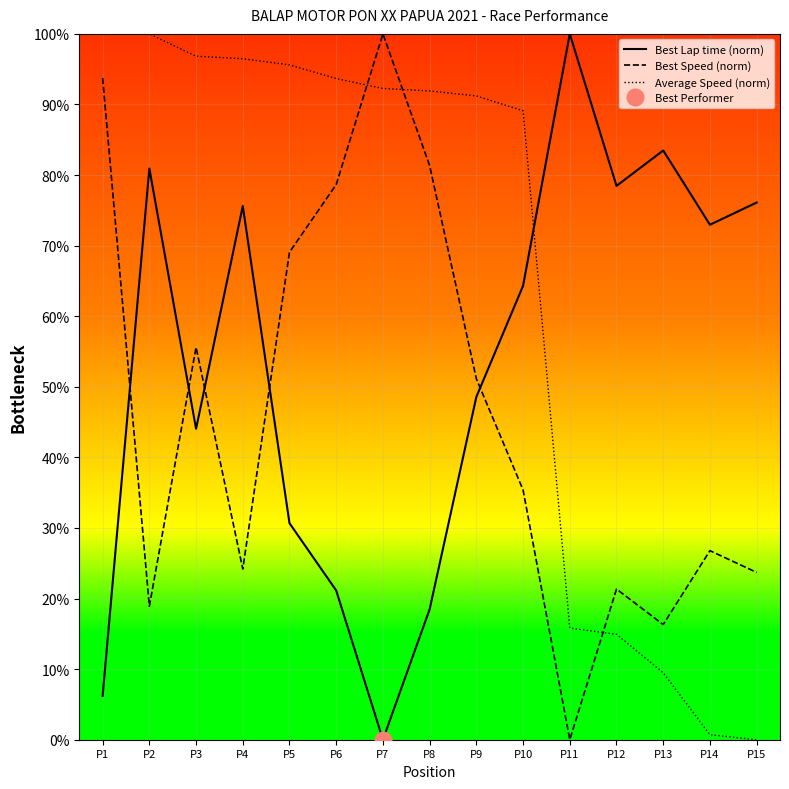

At which label does Best Lap time (norm) reach its peak?

P11